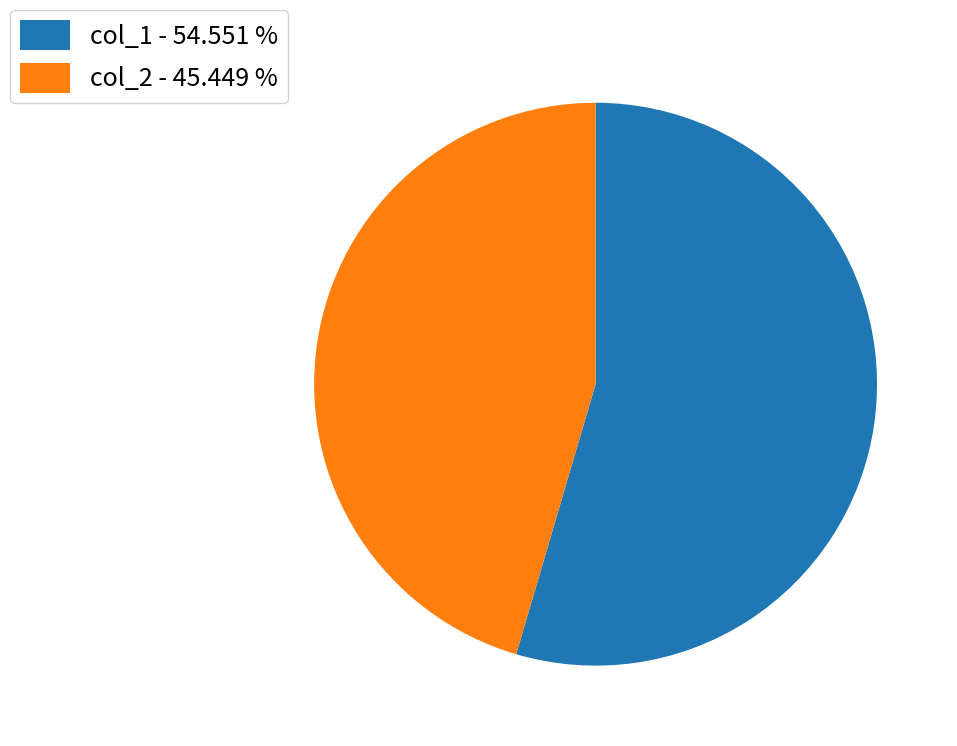

Approximately how many times larger is the value at col_1 - 54.551 % compared to col_2 - 45.449 %?

1.2